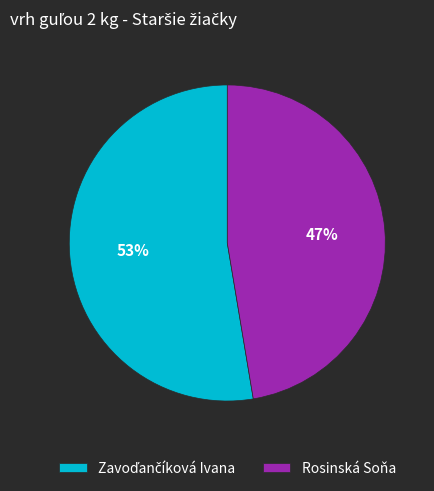

The Rosinská Soňa slice represents 47% of the pie. True or false?

True